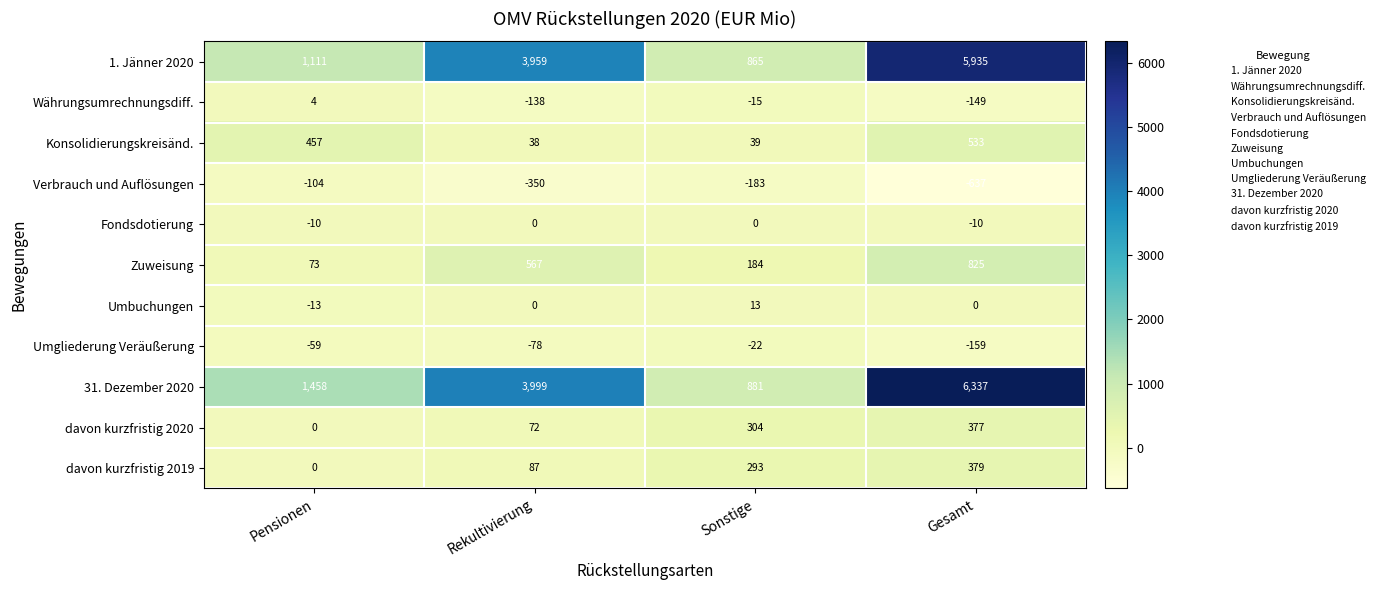

What is the sum of the davon kurzfristig 2019 values at Rekultivierung and Pensionen?

87